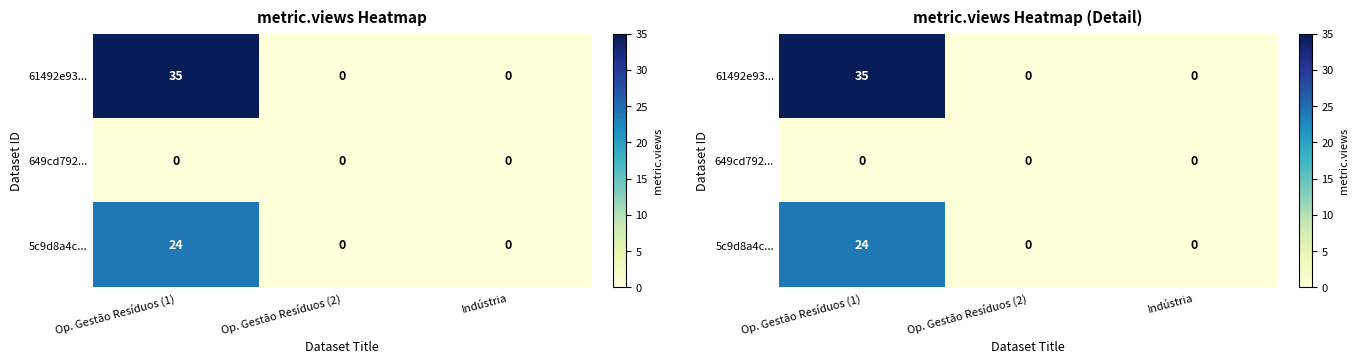

What is the sum of all 5c9d8a4c... values?

24